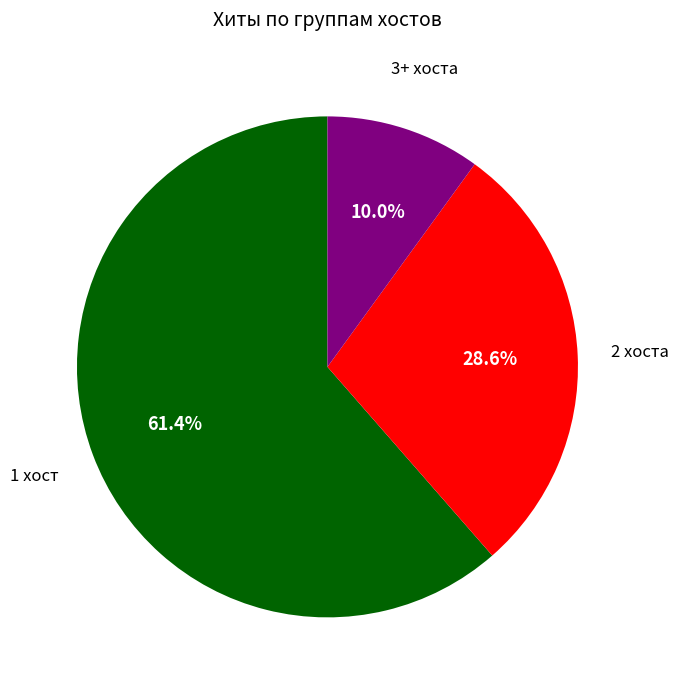

Is there a majority slice in this chart?

Yes